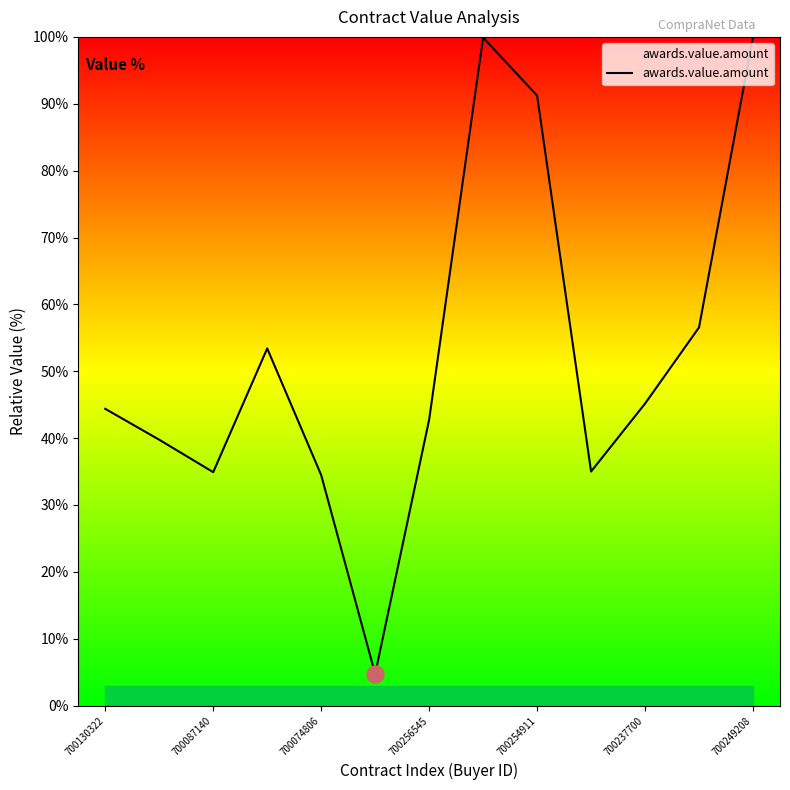

What is the difference between the maximum and minimum values?

95.3